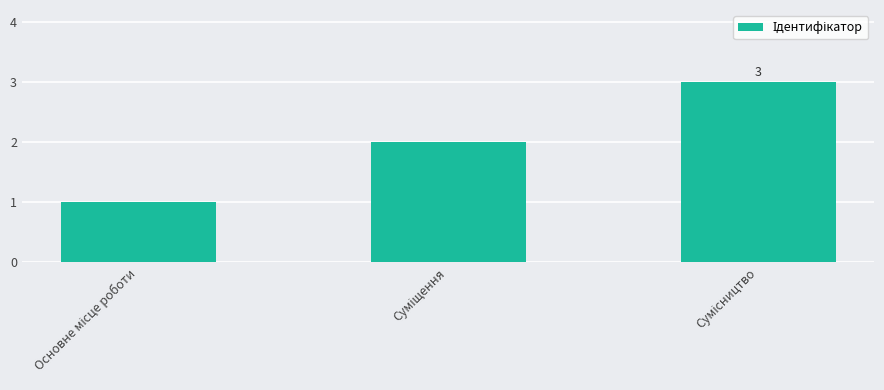

What is the value of the 1st bar from the left?

1